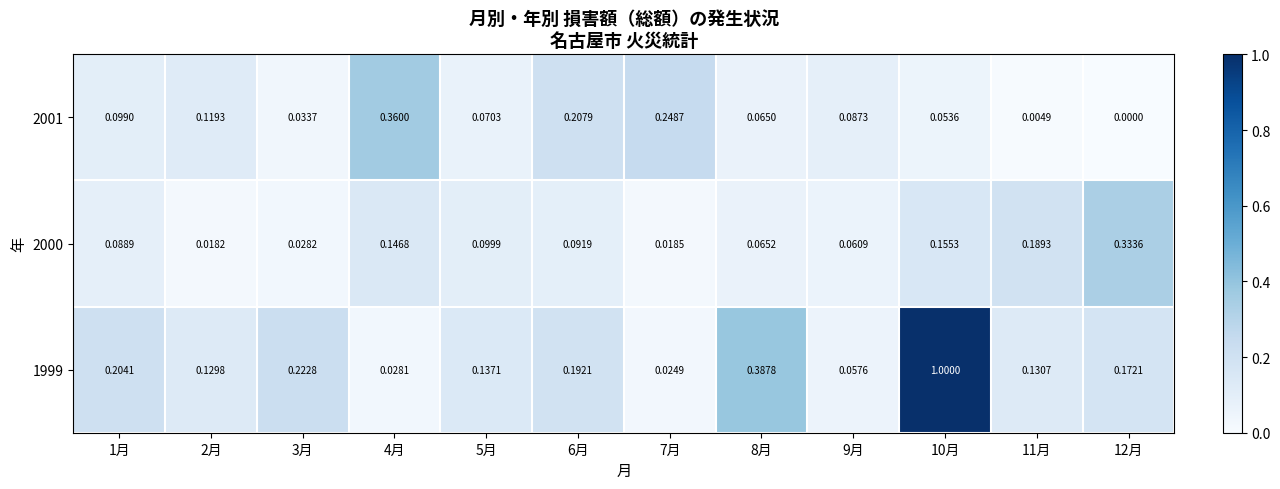

Is the value of 2000 at 11月 greater than the value of 2001 at 6月?

No